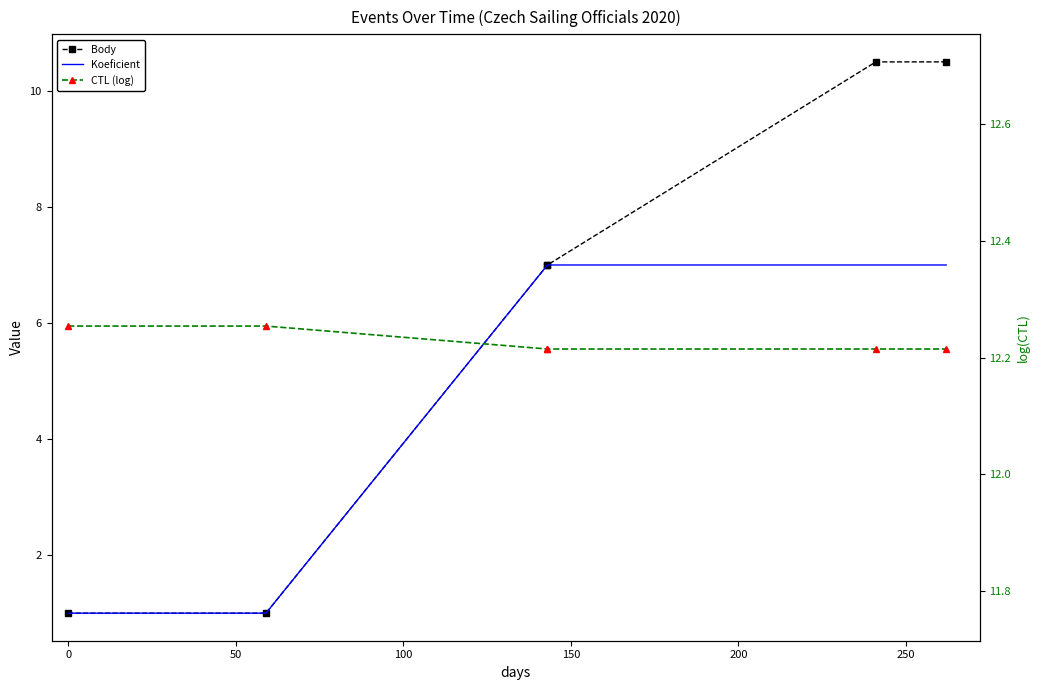

True or false: Koeficient and Body cross at least once.

False